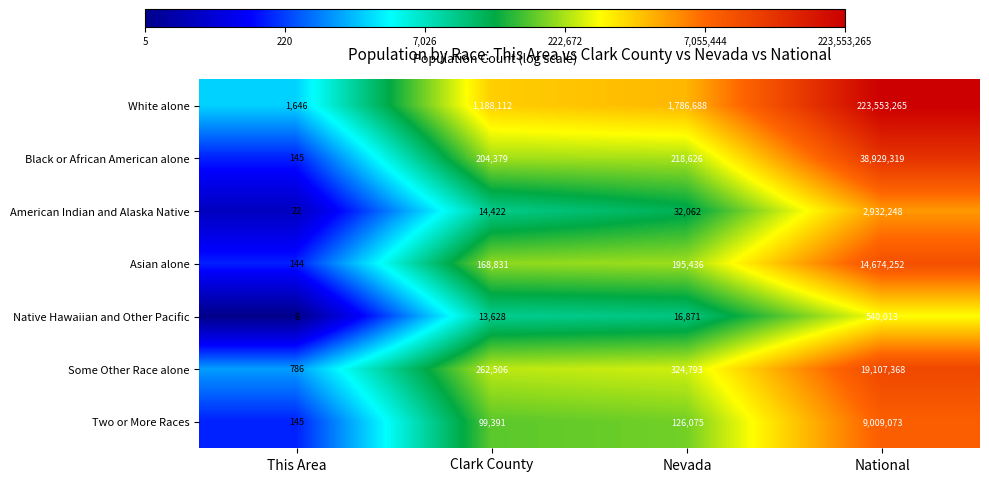

Which series has the largest range (max minus min)?

White alone